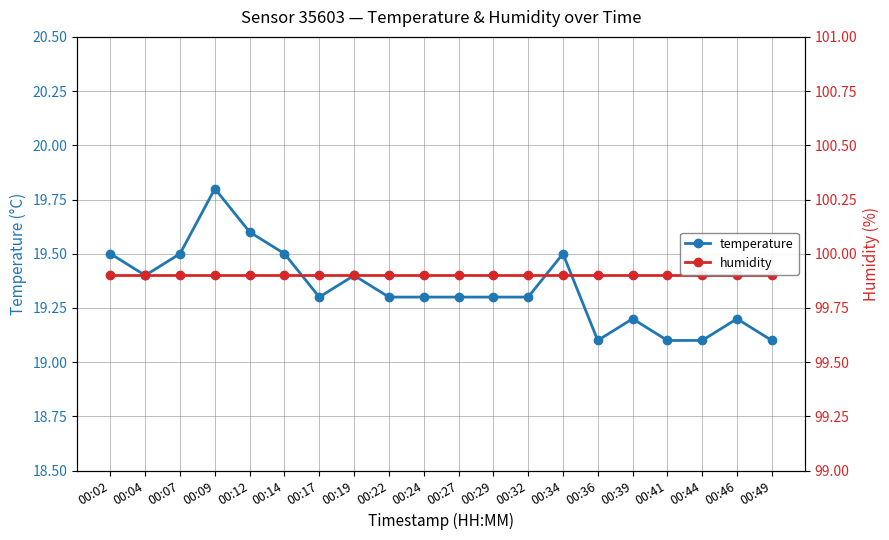

At which category does the chart reach its peak across all series?

00:02